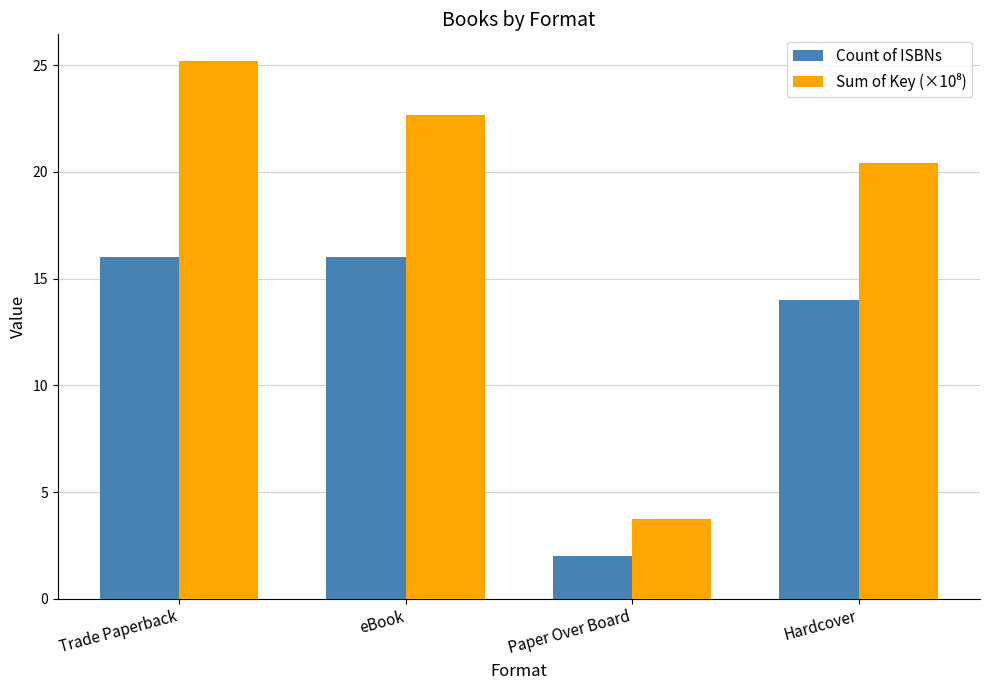

How many categories are shown in the chart?

4